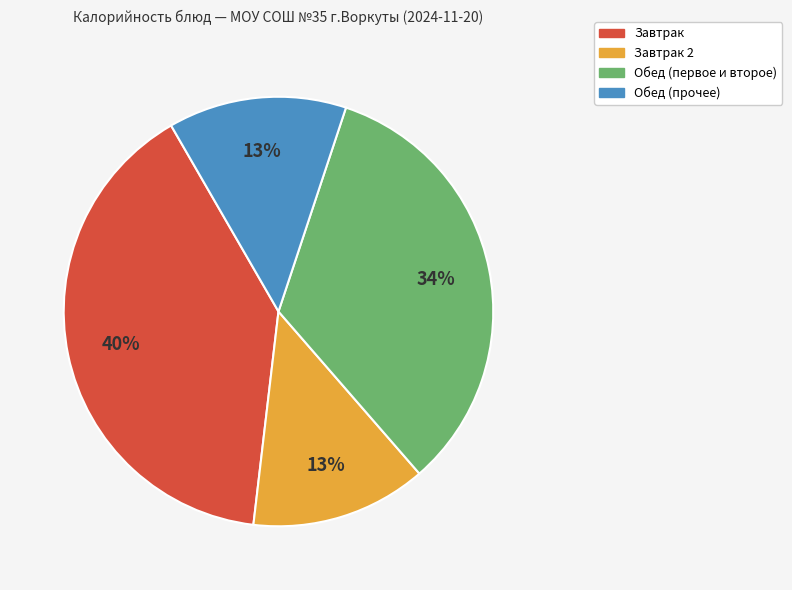

Is there a majority slice in this chart?

No